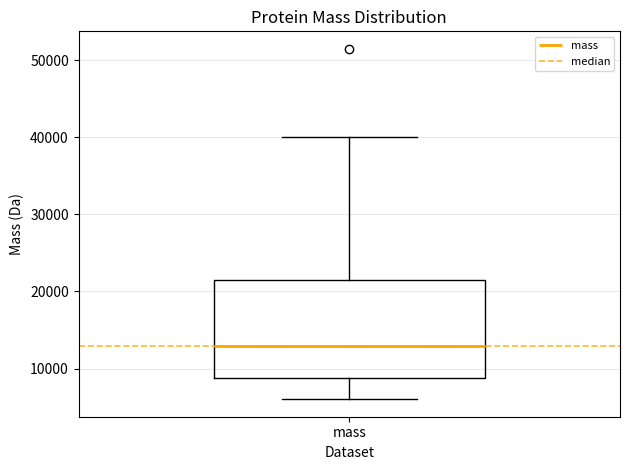

Transcribe this box plot: give where the median line is, the range the box spans, and where the two whiskers end, as read against the y-axis. The values are not printed on the chart, so give them approximately, as read against the axis.

median 13000, box 9000 to 22000, whiskers 6000 to 40000